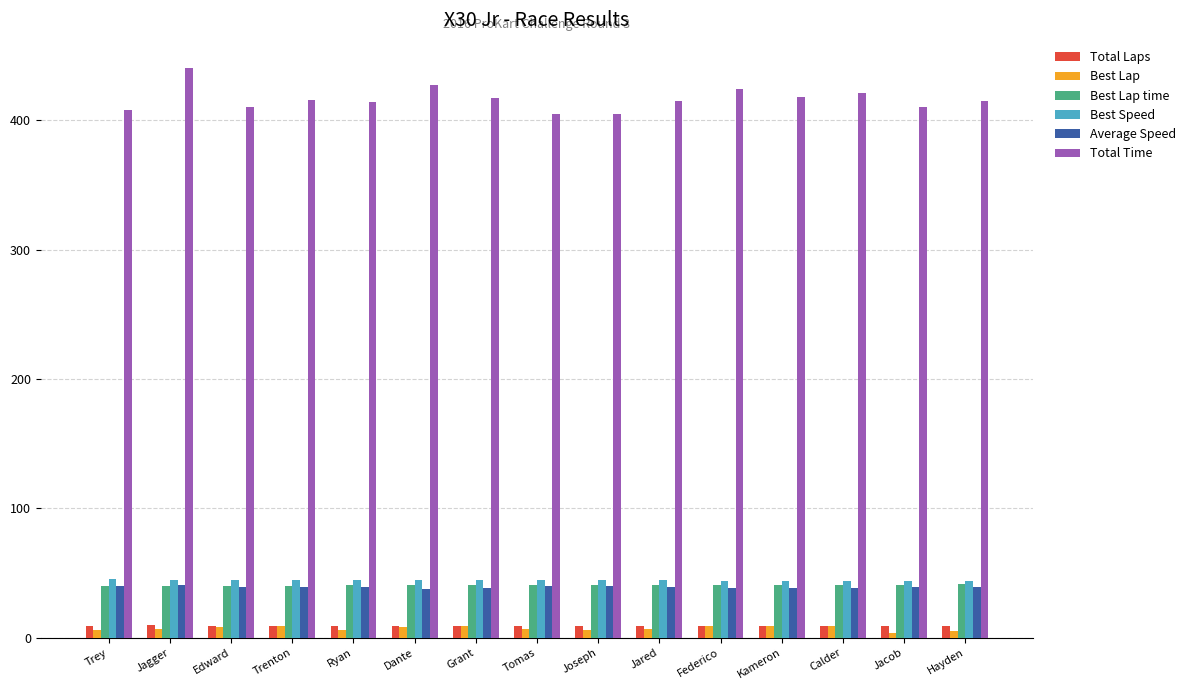

What is the difference between the highest and lowest values at Jared?

408.4